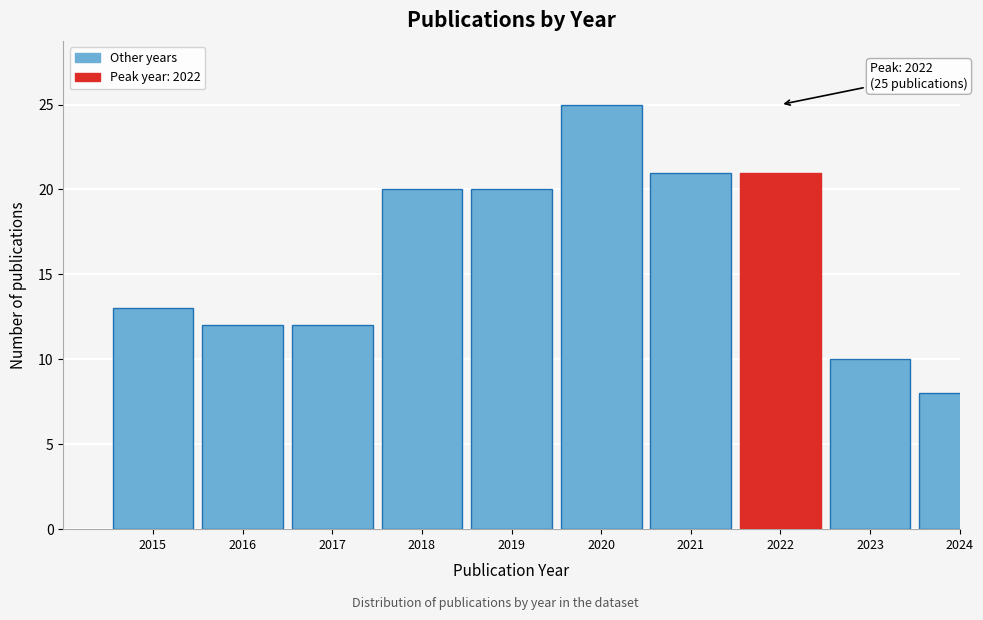

Reading left to right, extract all data points from this chart.

2015=13	2016=12	2017=12	2018=20	2019=20	2020=25	2021=21	2022=21	2023=10	2024=8